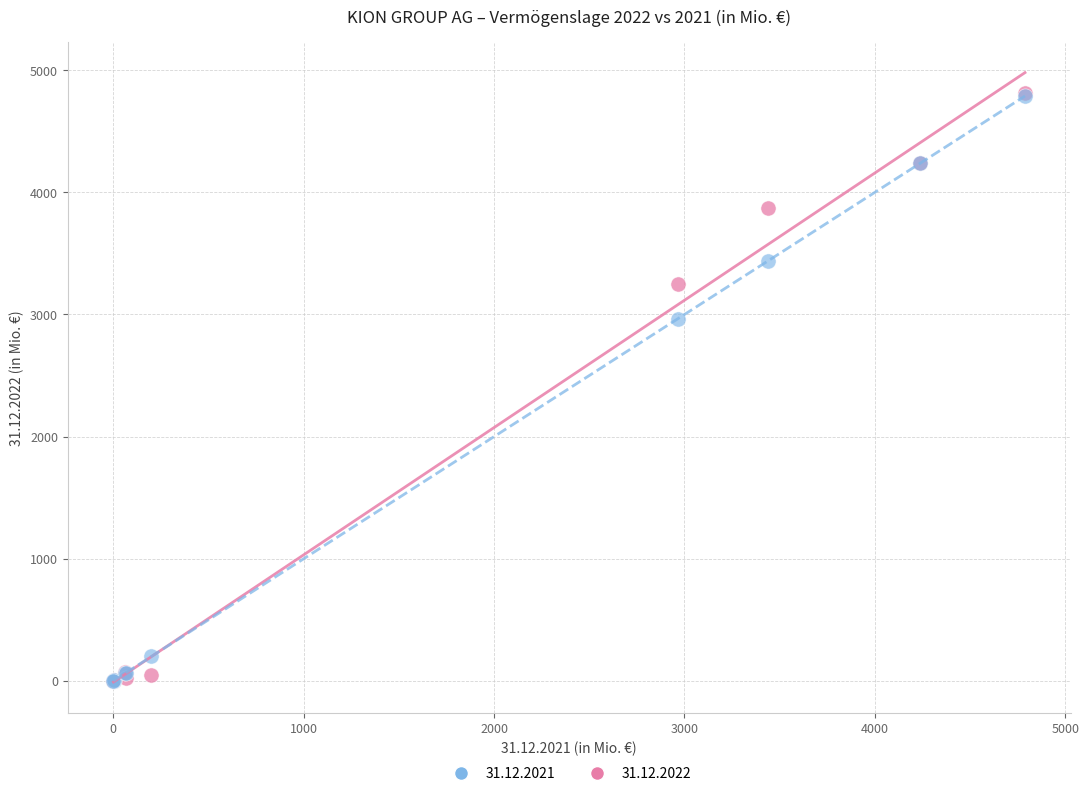

Across all series, what Y value is closest to 2406?

2964.6